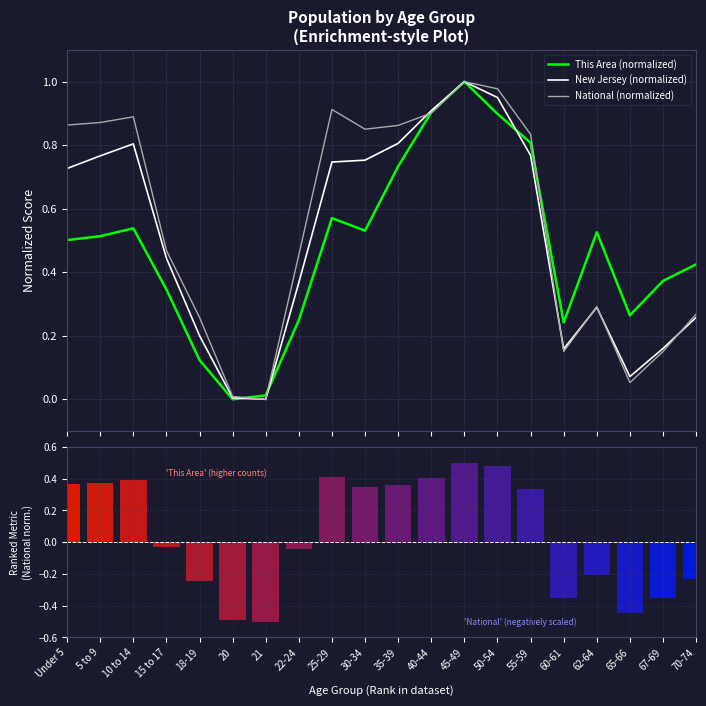

Which category has the lowest value in the New Jersey (normalized) series?

21